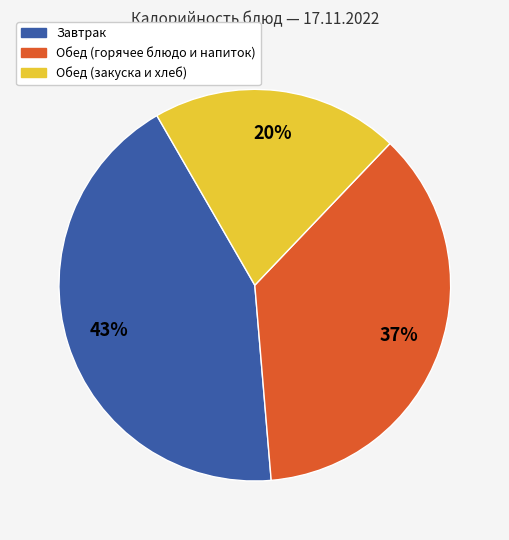

How many slices are in this pie chart?

3